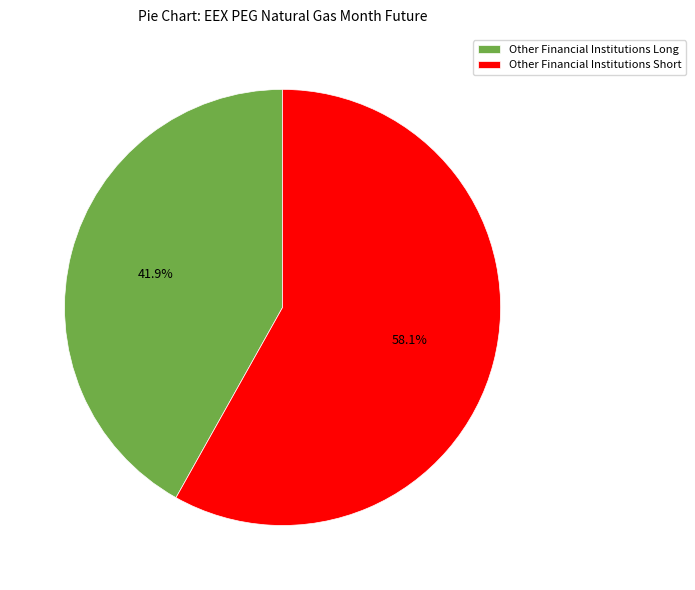

What is the smallest slice in the pie chart?

Other Financial Institutions Long